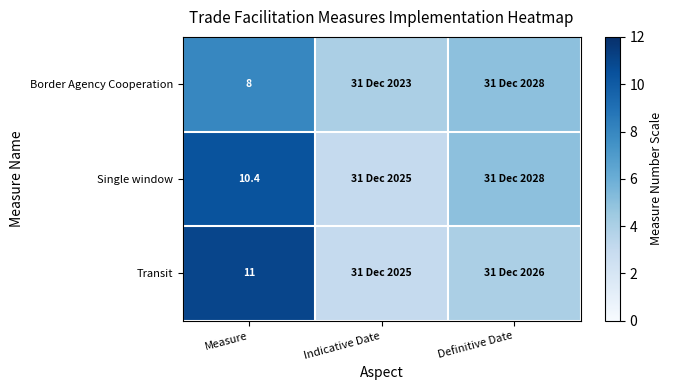

Is it true that Transit equals 11.0 at Measure?

True